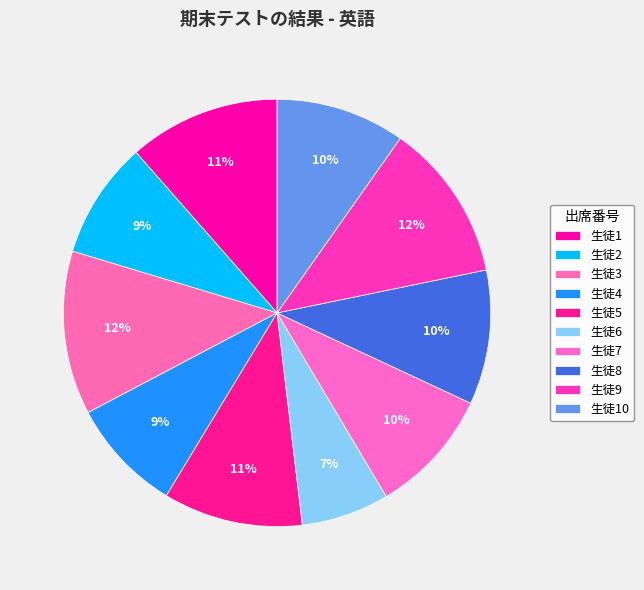

Is there a majority slice in this chart?

No